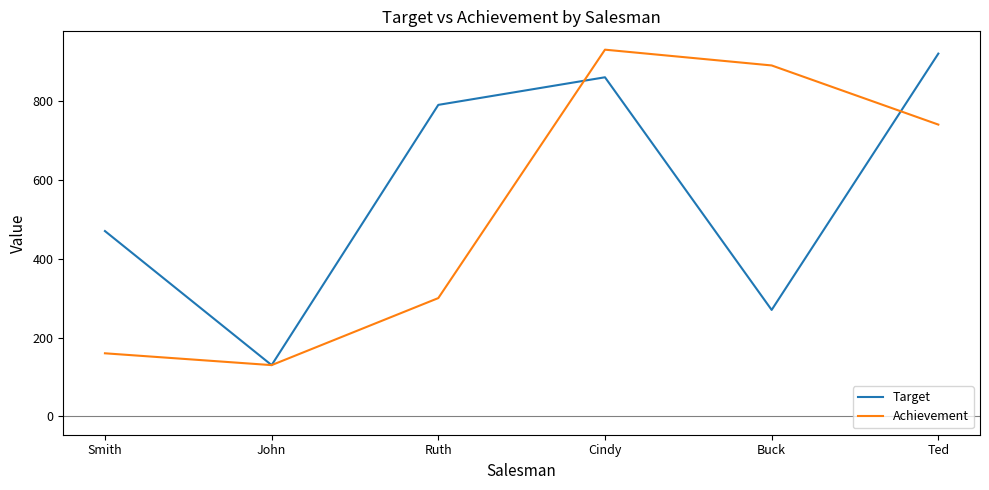

What value does the Target series have at Buck, to the nearest 10?

270